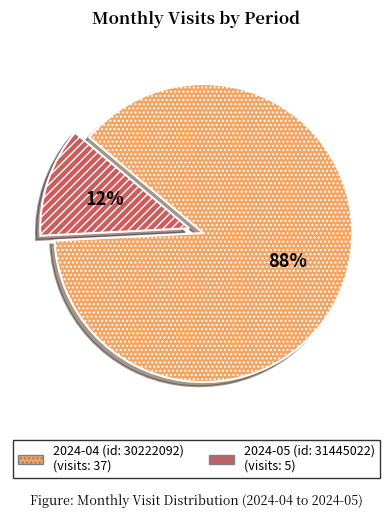

How many segments does this pie chart have?

2